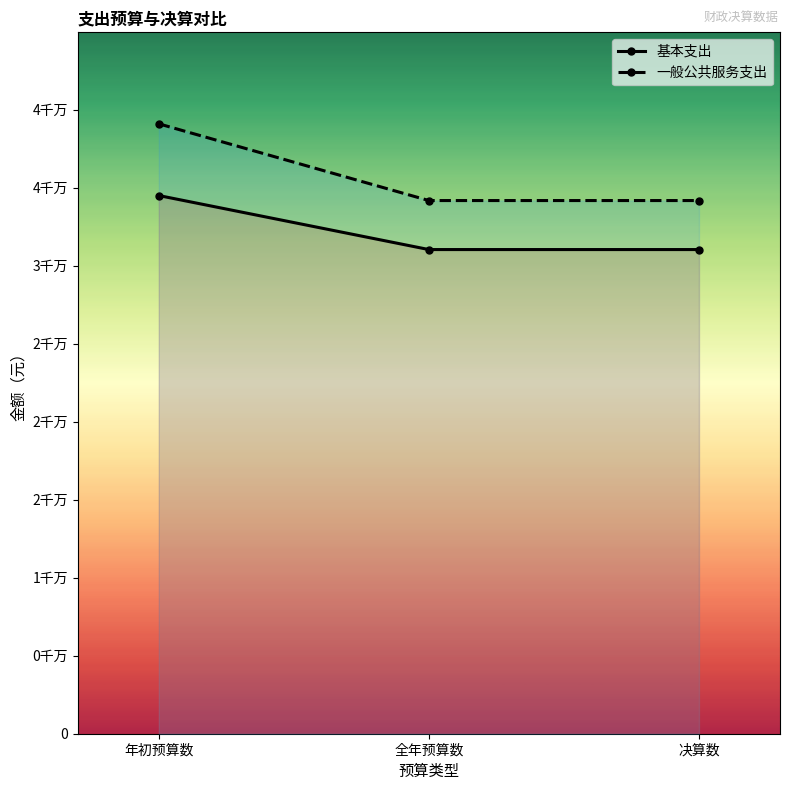

Reading left to right, extract all data points from this chart.

基本支出: 年初预算数=34500000.0	全年预算数=31037325.9	决算数=31037325.9
一般公共服务支出: 年初预算数=39098000.0	全年预算数=34179101.1	决算数=34179101.1